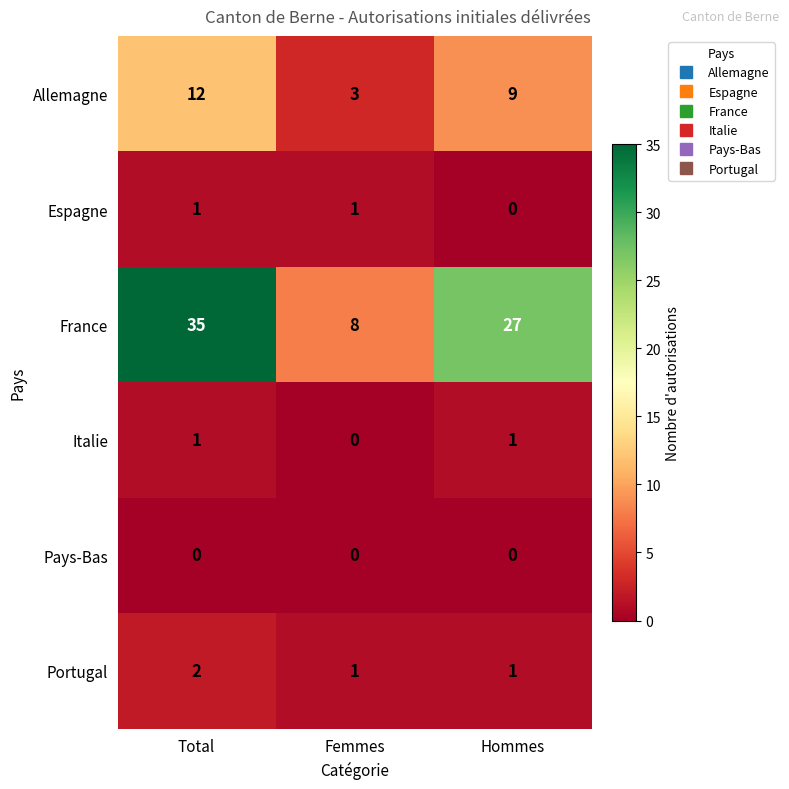

Which series has the largest total across all categories?

France